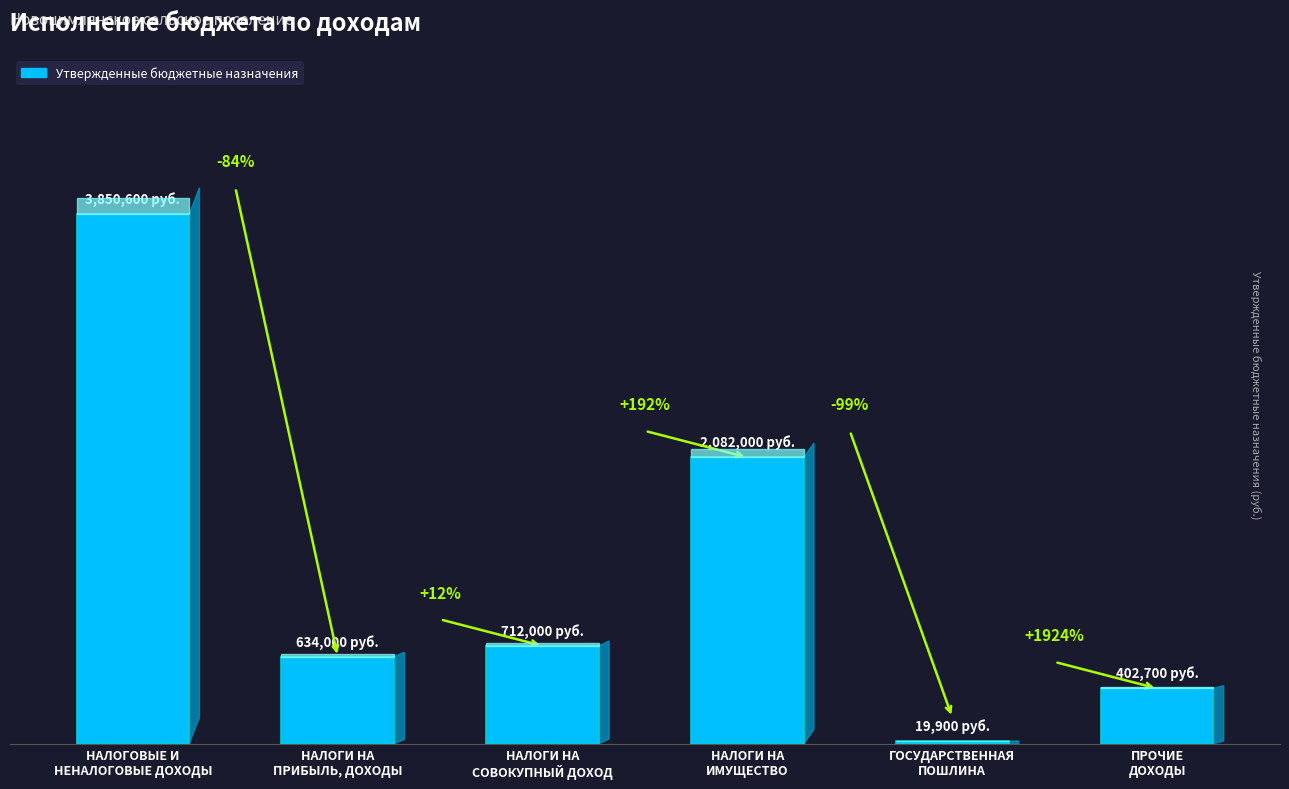

Reading left to right, transcribe all the data shown in this chart.

НАЛОГОВЫЕ И
НЕНАЛОГОВЫЕ ДОХОДЫ=3850600	НАЛОГИ НА
ПРИБЫЛЬ, ДОХОДЫ=634000	НАЛОГИ НА
СОВОКУПНЫЙ ДОХОД=712000	НАЛОГИ НА
ИМУЩЕСТВО=2082000	ГОСУДАРСТВЕННАЯ
ПОШЛИНА=19900	ПРОЧИЕ
ДОХОДЫ=402700